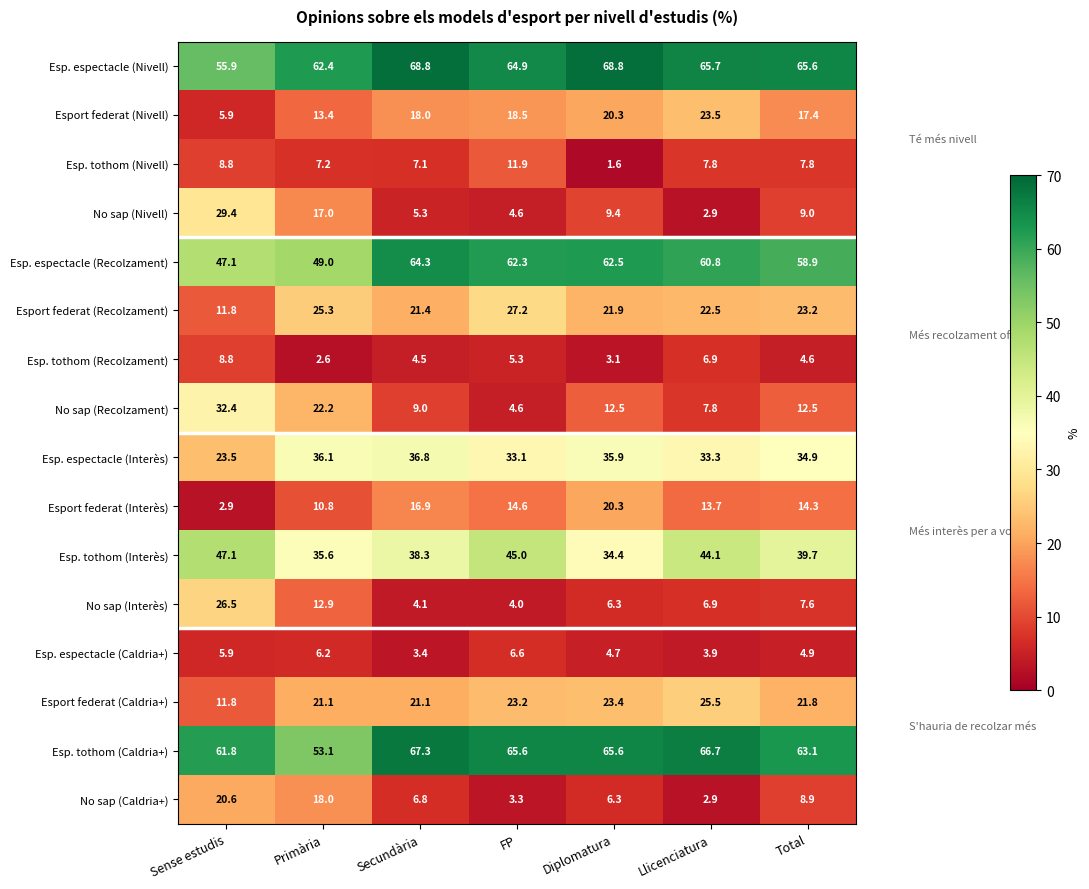

What is the approximate value of Esp. tothom (Caldria+) at Llicenciatura?

66.7